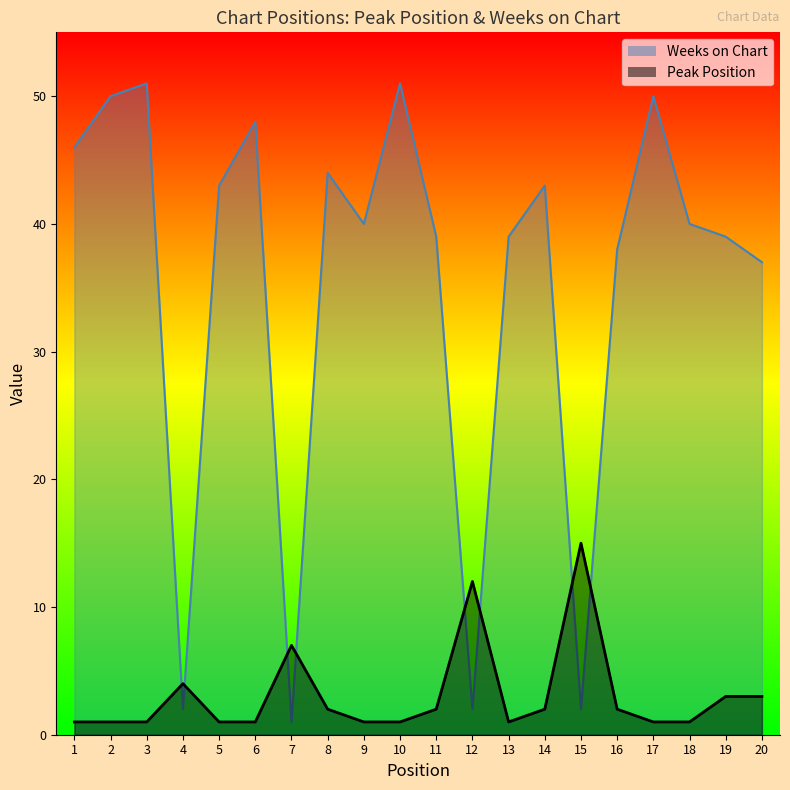

Where is the first local maximum for Weeks on Chart?

3